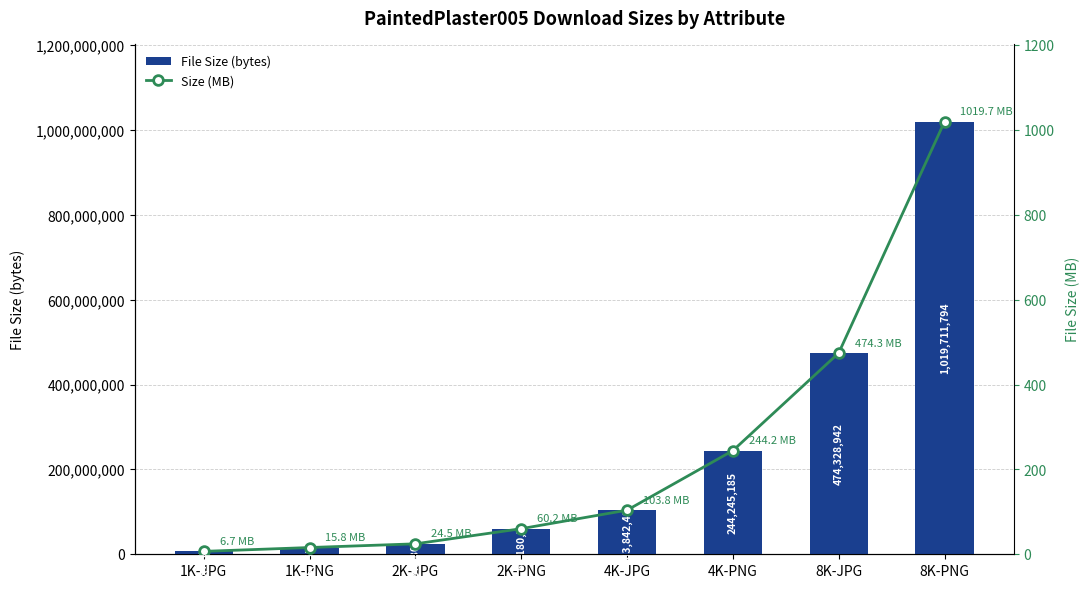

What position from the right is 2K-PNG?

5